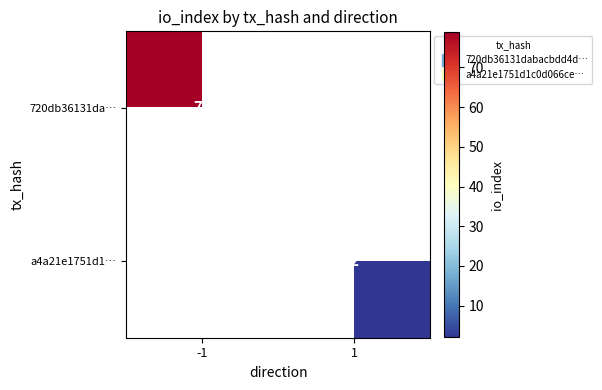

Count the number of data series in this chart.

2